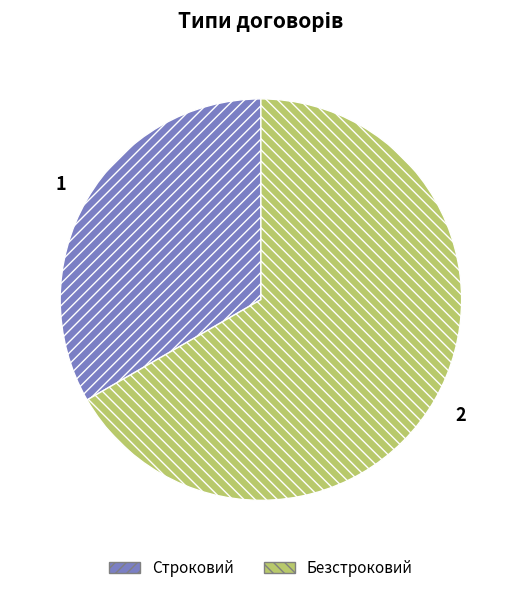

Which has a higher value, Строковий or Безстроковий?

Безстроковий